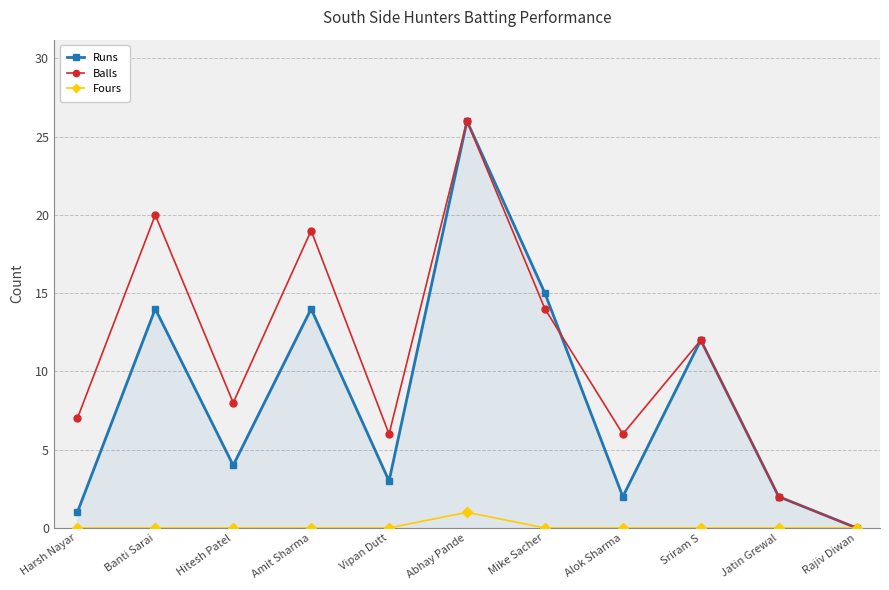

What is the sum of all Runs values?

93